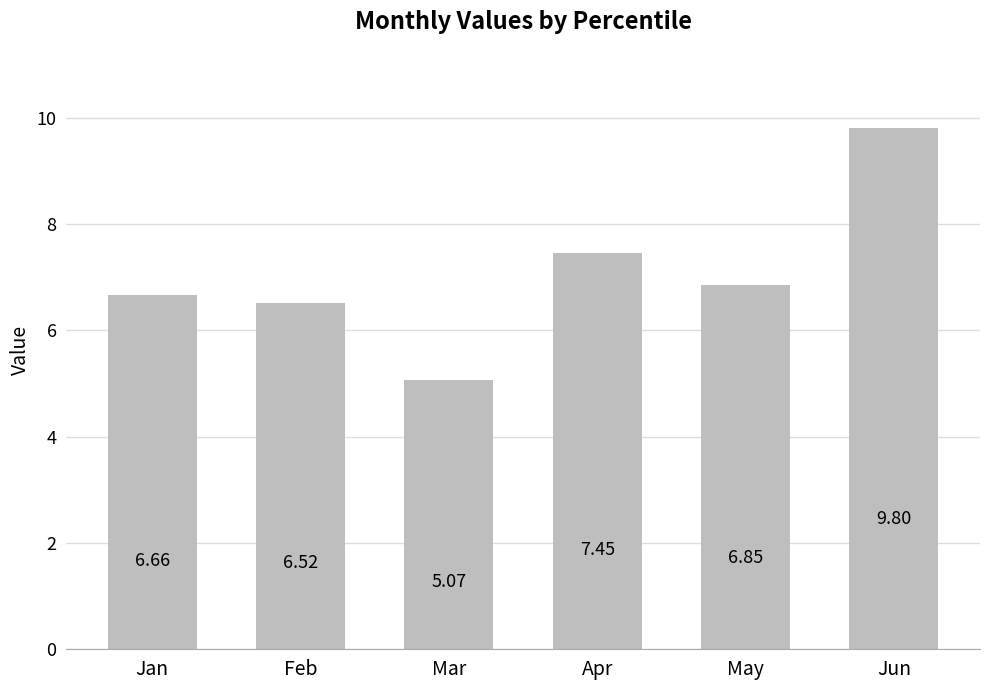

How many bars are there in total?

6